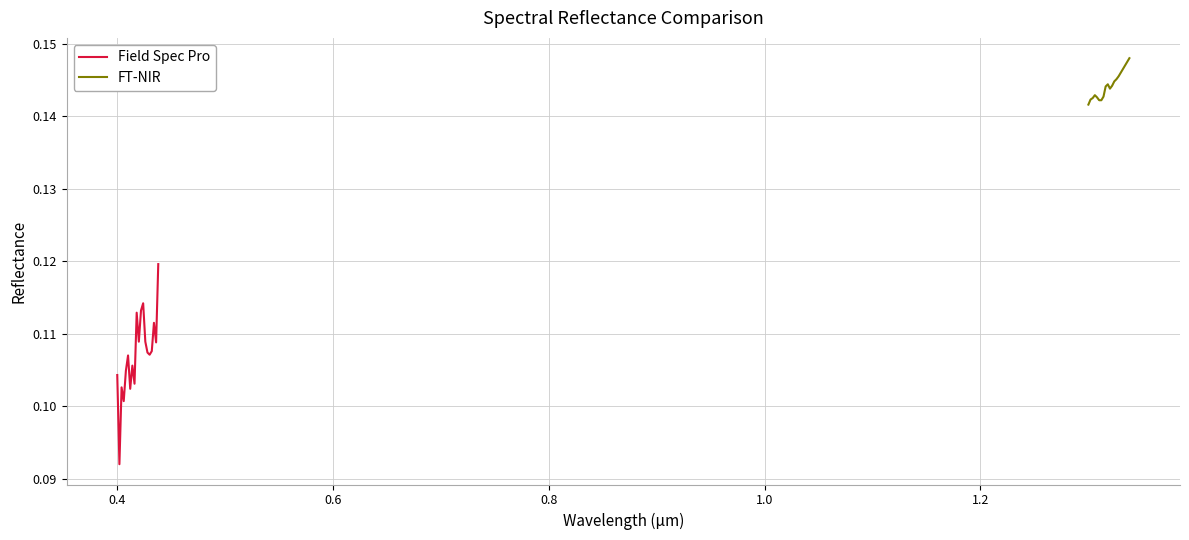

List the series in order of their peak value, lowest first.

Field Spec Pro, FT-NIR